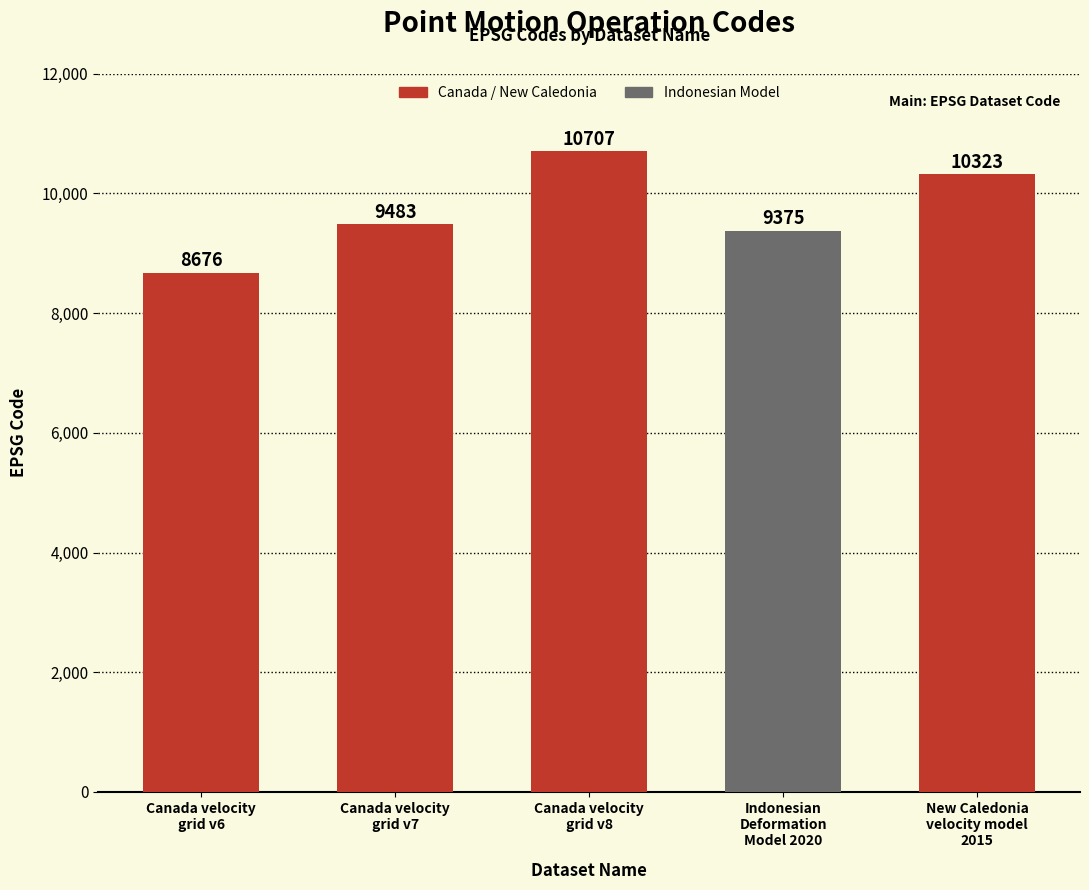

What position from the right is Canada velocity
grid v7?

4